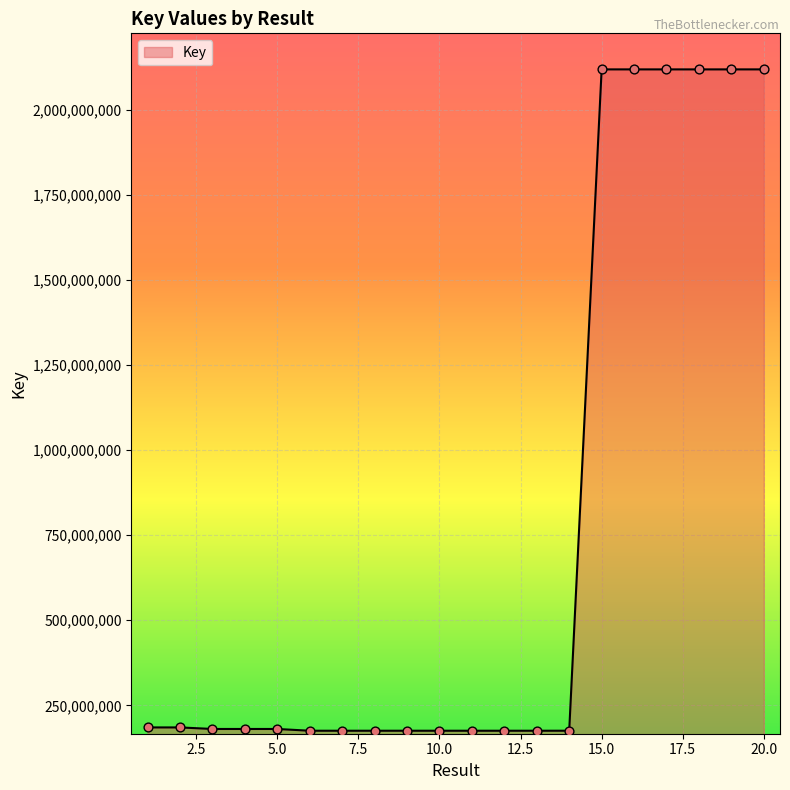

What is the maximum value shown in the chart?

2117866558